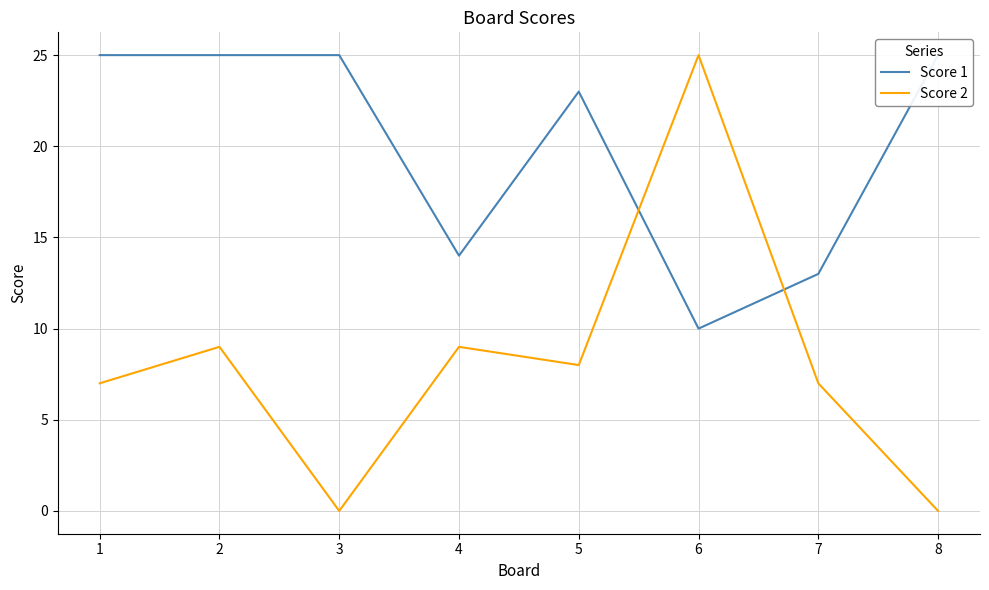

Where is Score 1 nearest to the value 17?

4